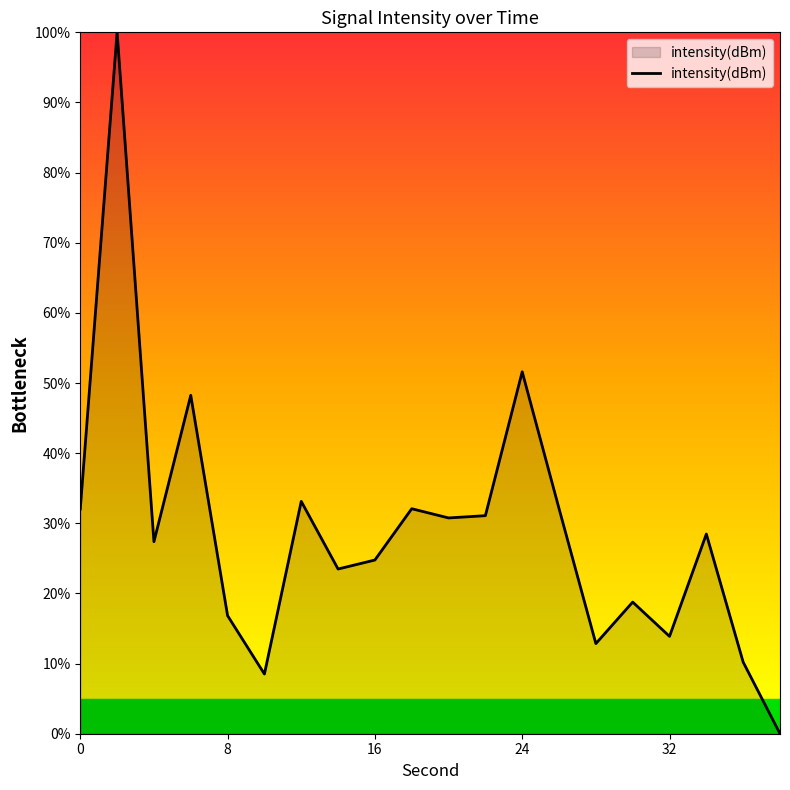

What is the maximum value shown in the chart?

100.0